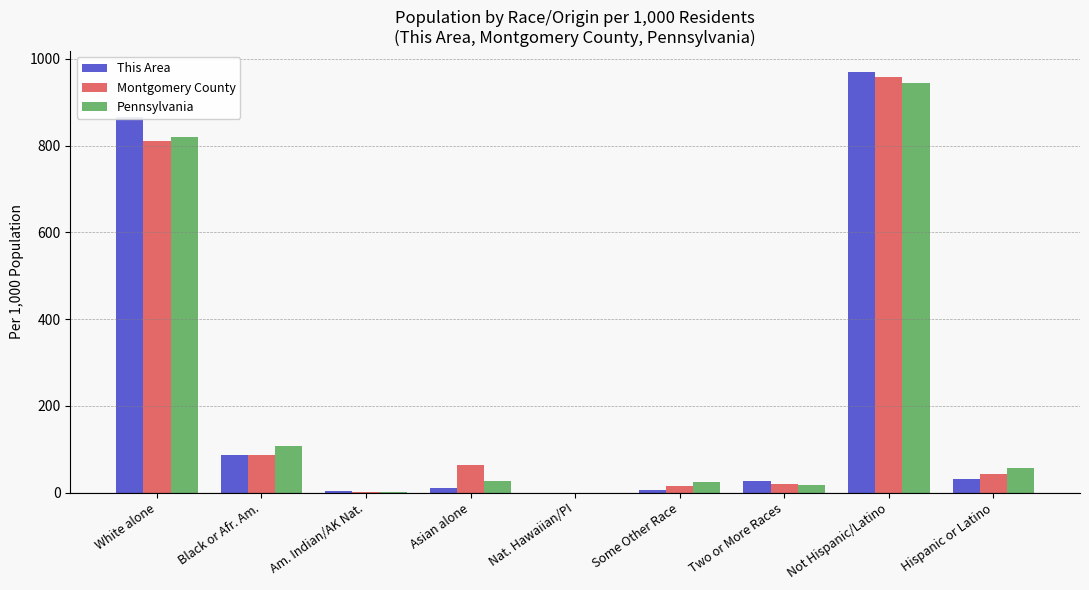

Which series has the largest range (max minus min)?

This Area